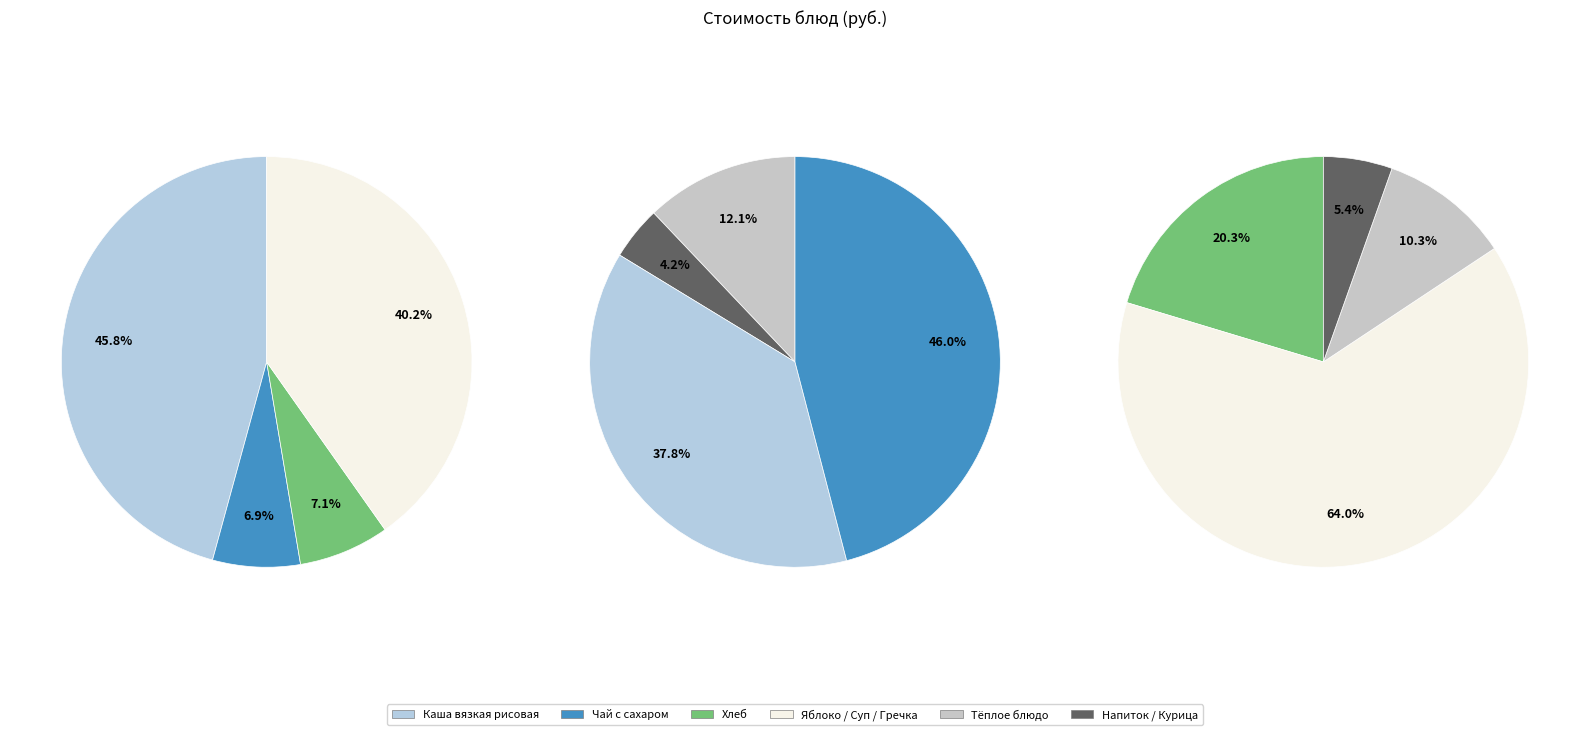

Combined, do Каша вязкая молочная из риса and Птица (курица) отварная account for over 50%?

No